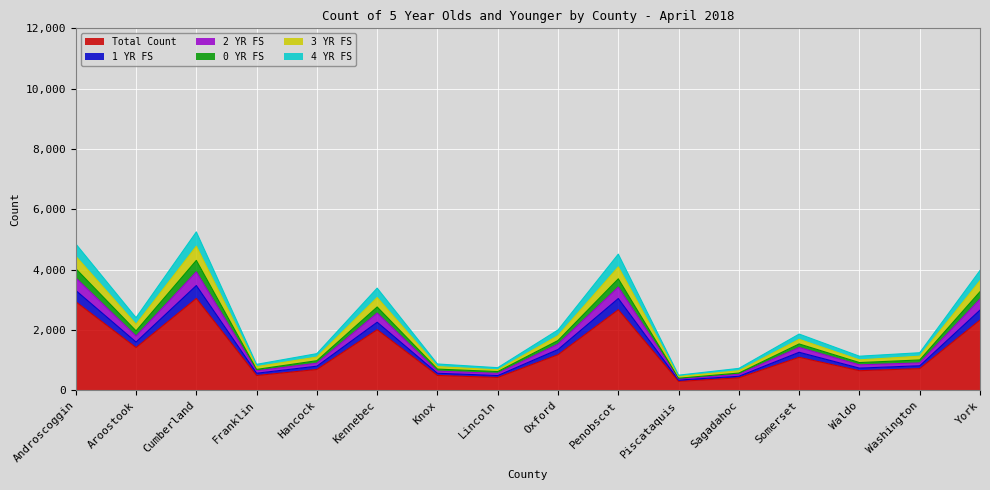

At which label does 4 YR FS first exceed 1263?

Androscoggin